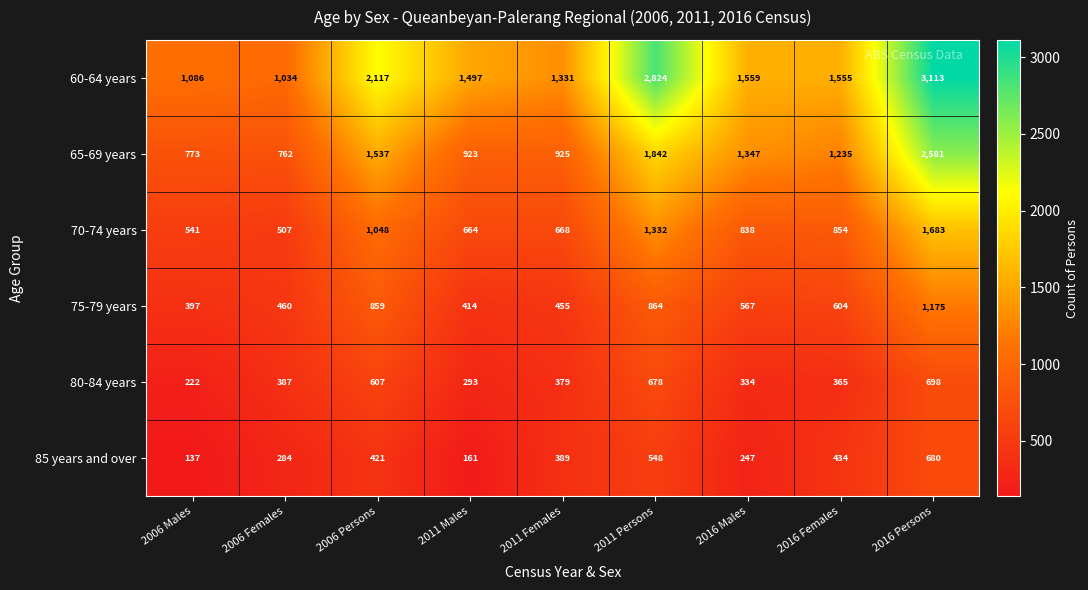

Count the number of categories in the chart.

9